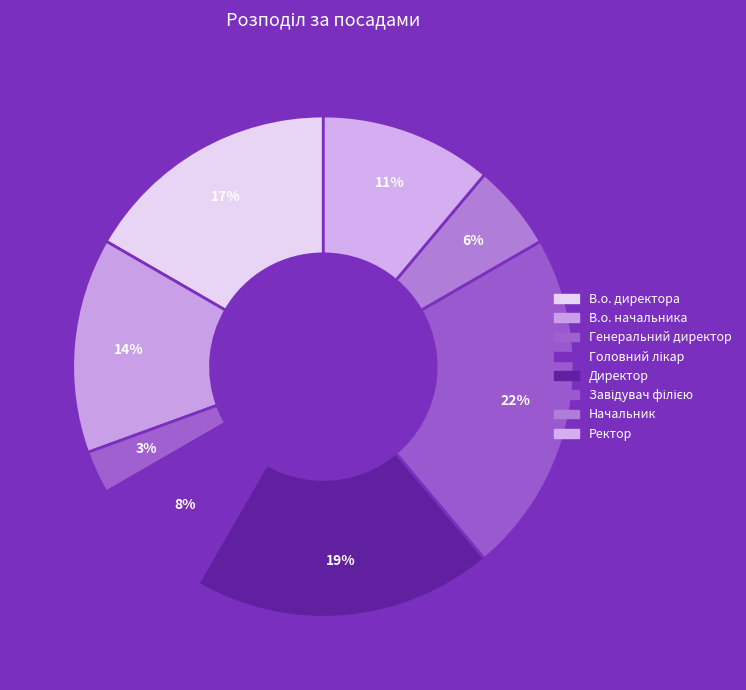

To the nearest percent, what is the average slice percentage?

12%